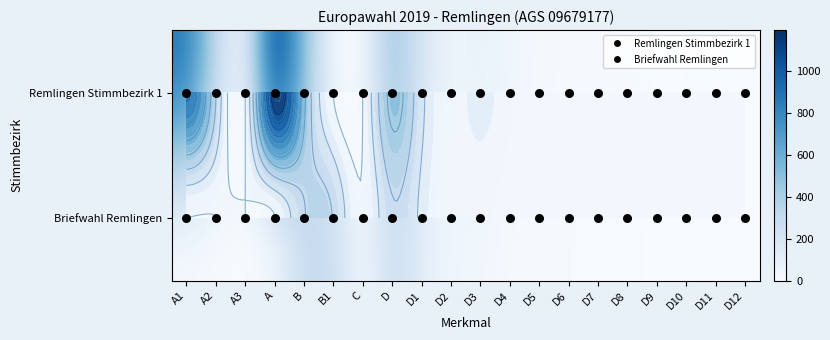

Which has a higher value, C or D4?

D4